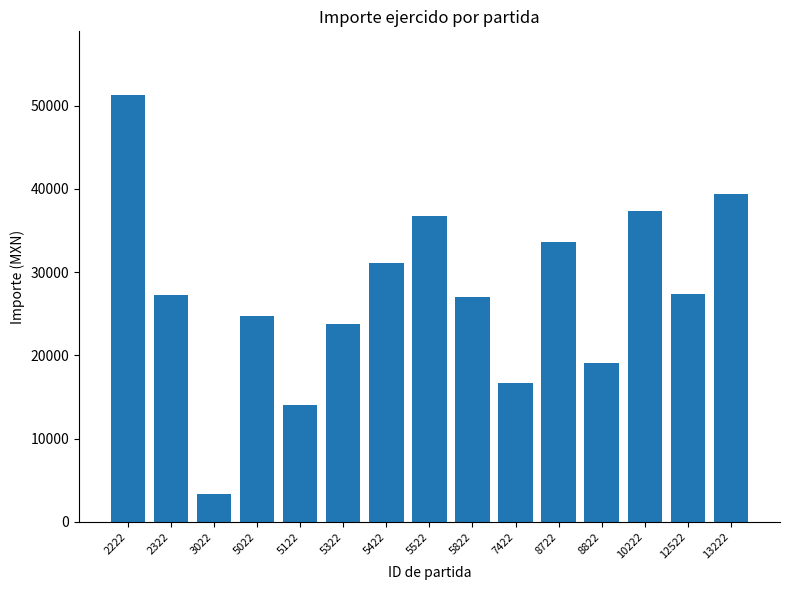

At which category does the chart reach its peak across all series?

2222